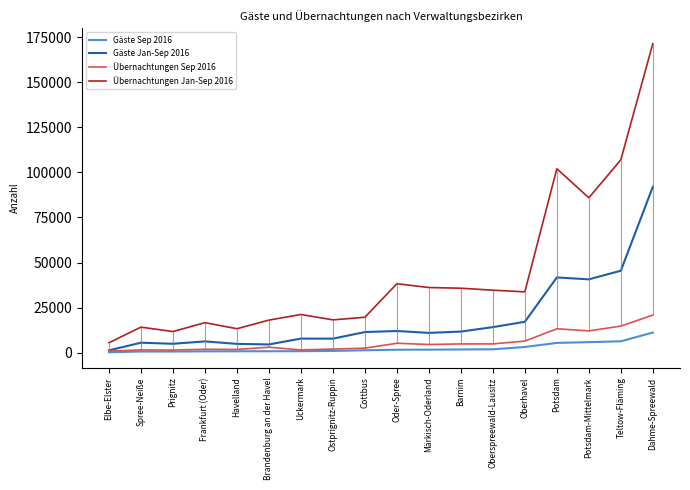

What is the total value across all series at Teltow-Fläming?

173397